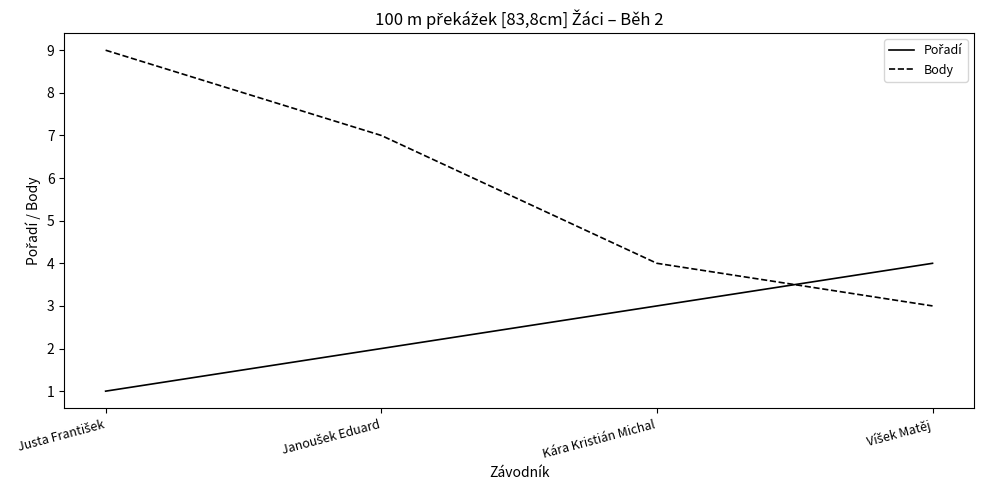

How many lines are shown in the chart?

2